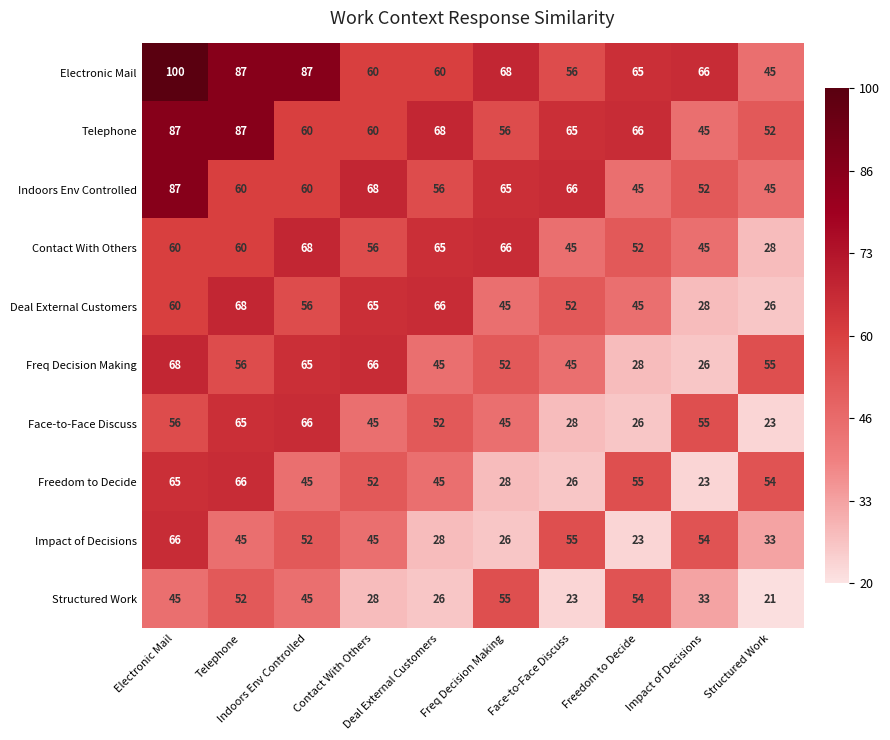

What is the difference between the highest and lowest values at Electronic Mail?

55